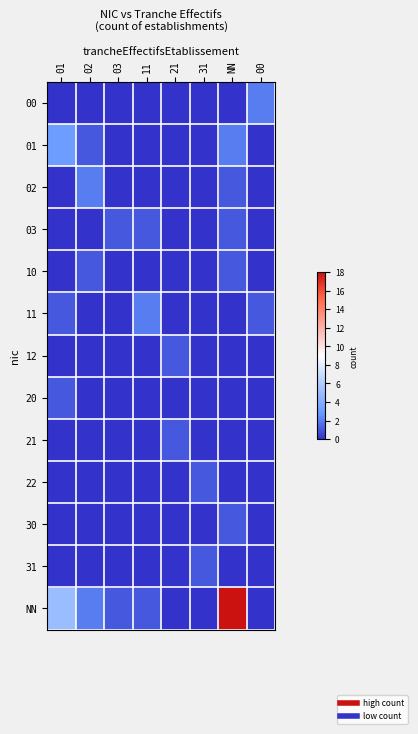

Between 03 and NN, which series saw the biggest shift?

NN